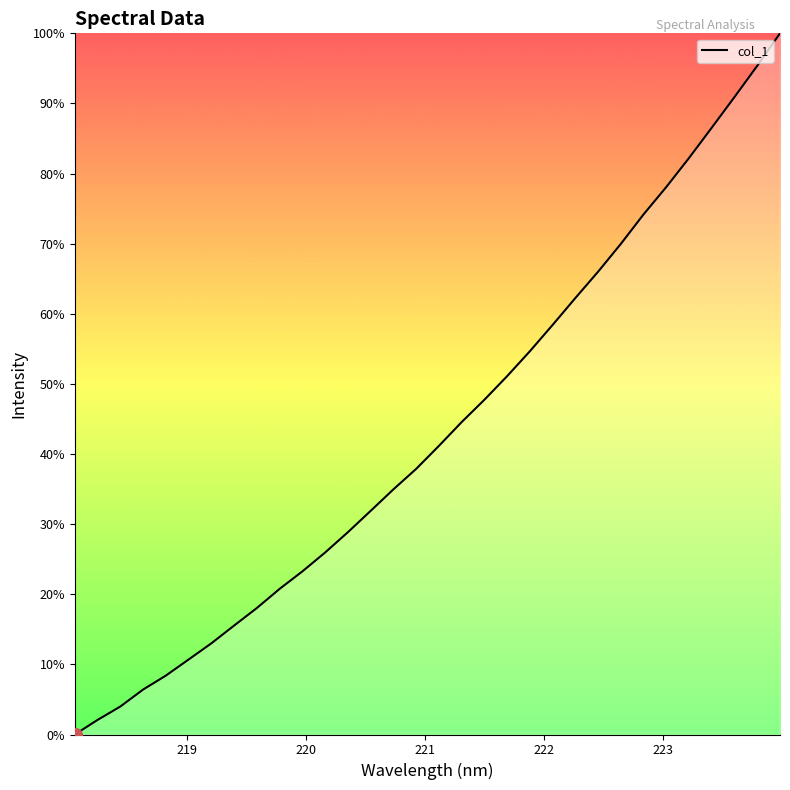

What is the difference between the maximum and minimum values?

100.0